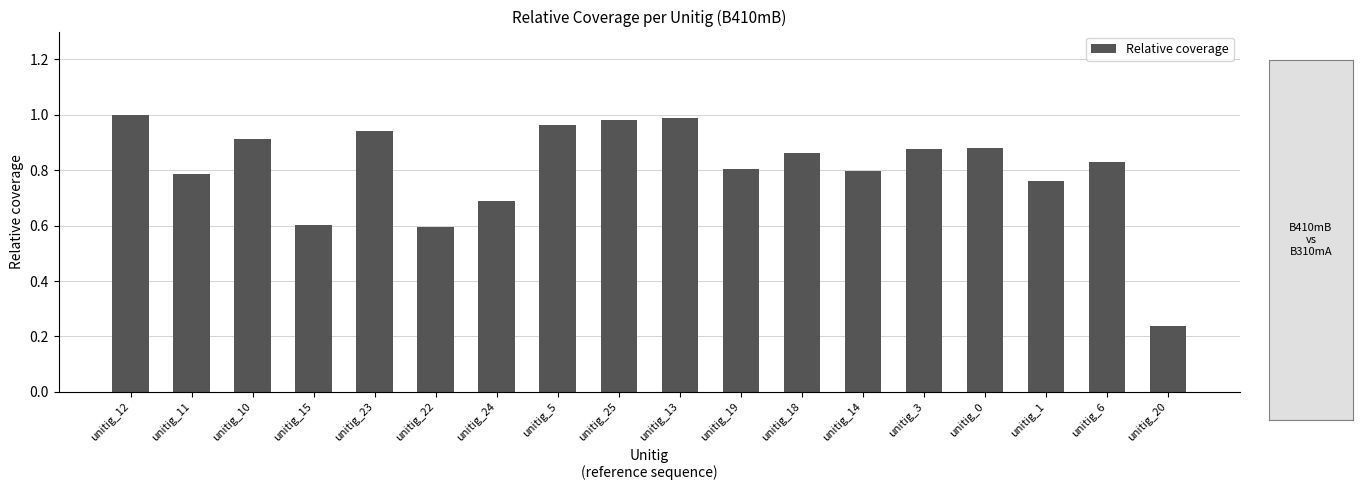

What is the label of the 15th bar from the left?

unitig_0